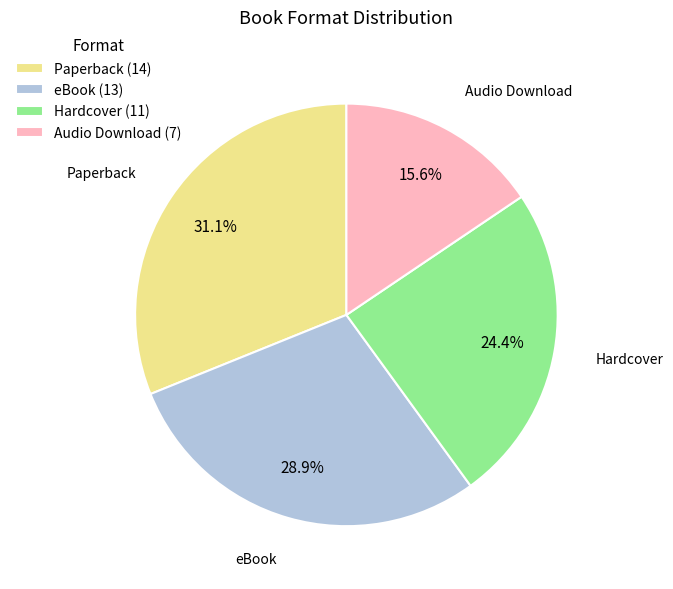

What is the largest slice in the pie chart?

Paperback